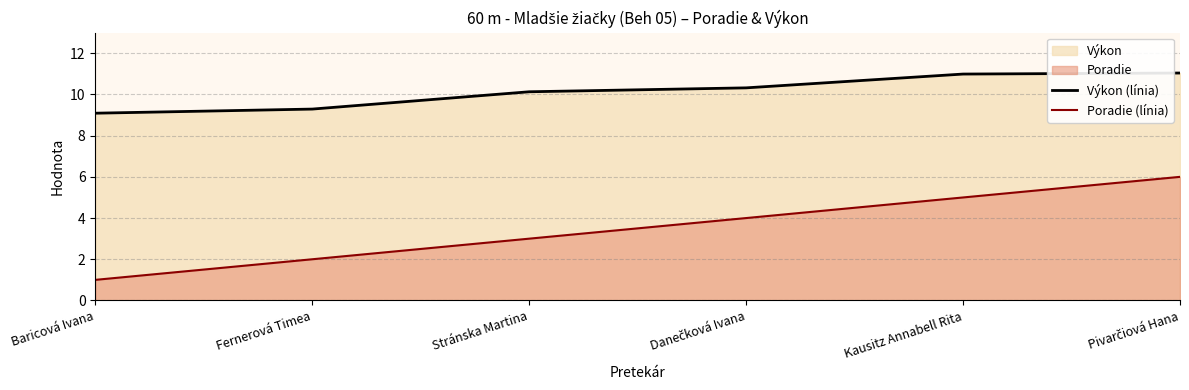

True or false: Výkon (línia) has more than 1 points higher than both neighbors.

False